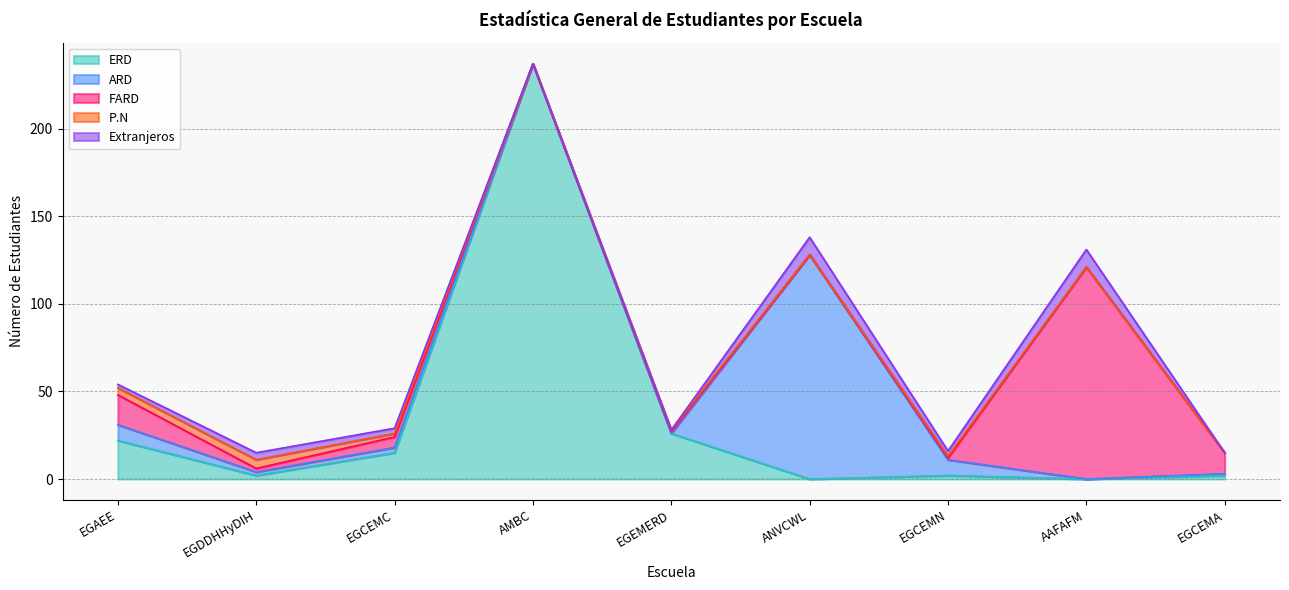

At which category is the sum across all series the highest?

AMBC